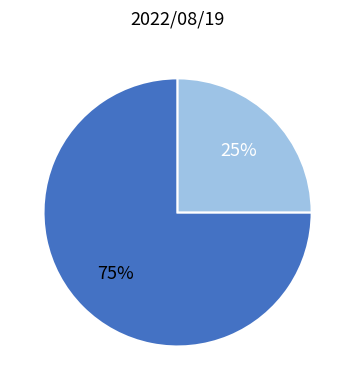

To the nearest percent, what is the average slice percentage?

50%